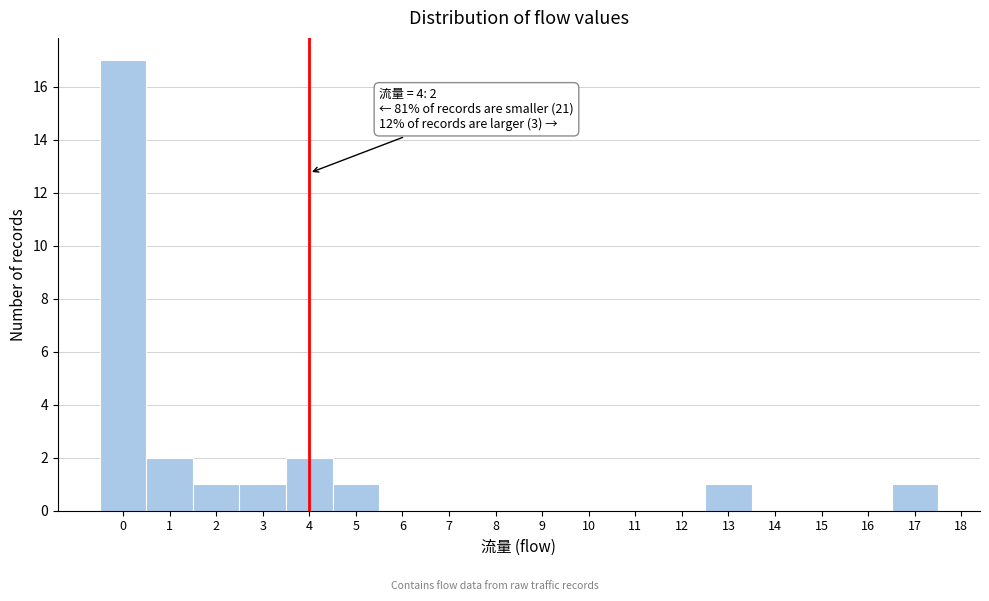

Over which range of the x-axis is the bar tallest?

-0.5 to 0.5